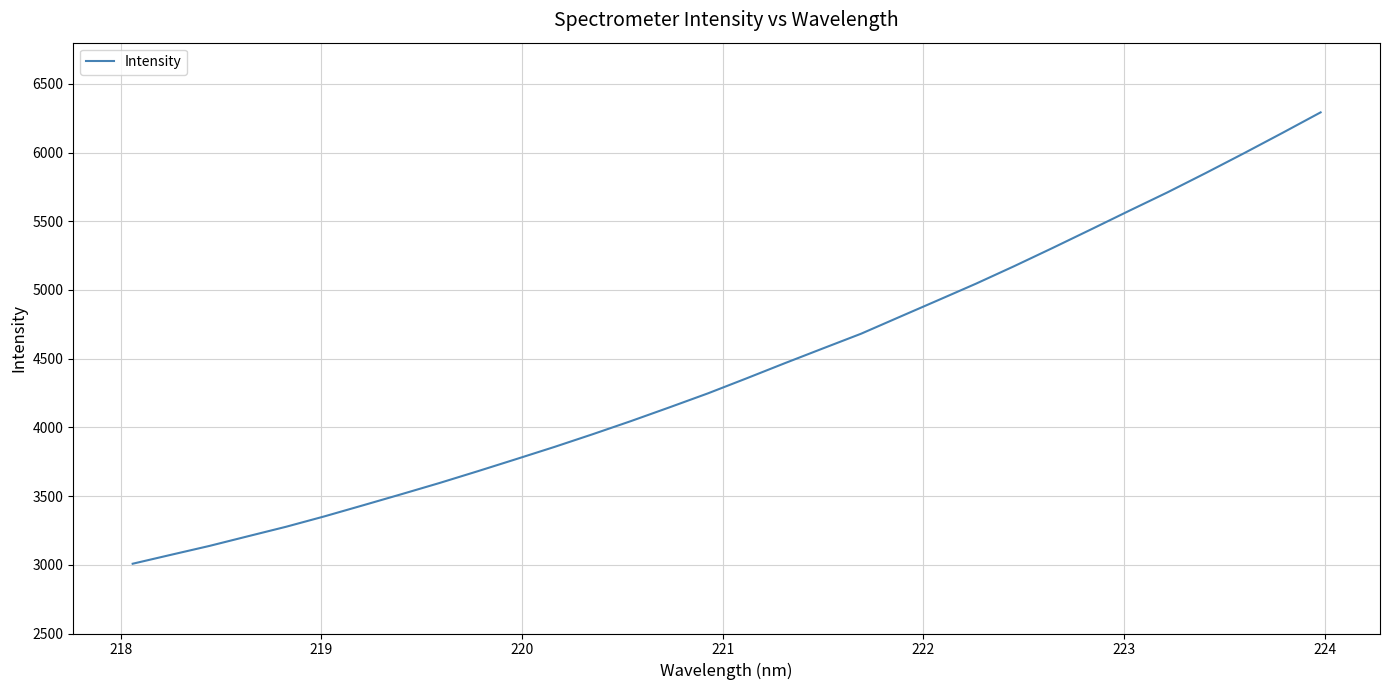

What is the maximum value shown in the chart?

6292.7